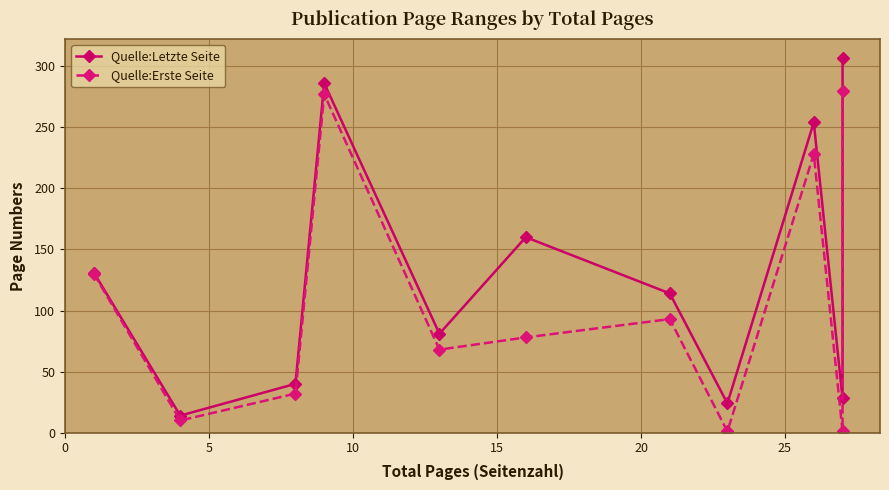

What is the average value of the Quelle:Erste Seite series?

109